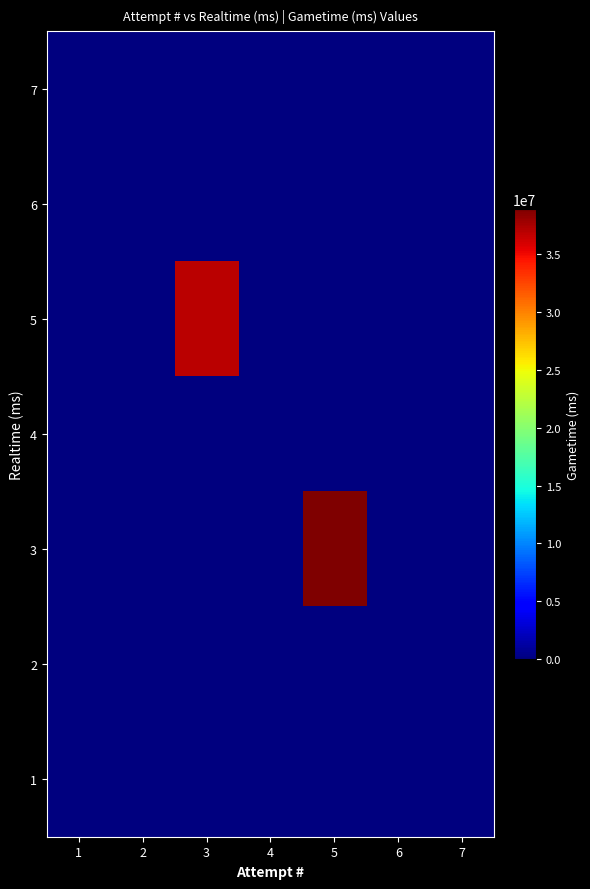

At how many categories does at least one series exceed 25322621?

2